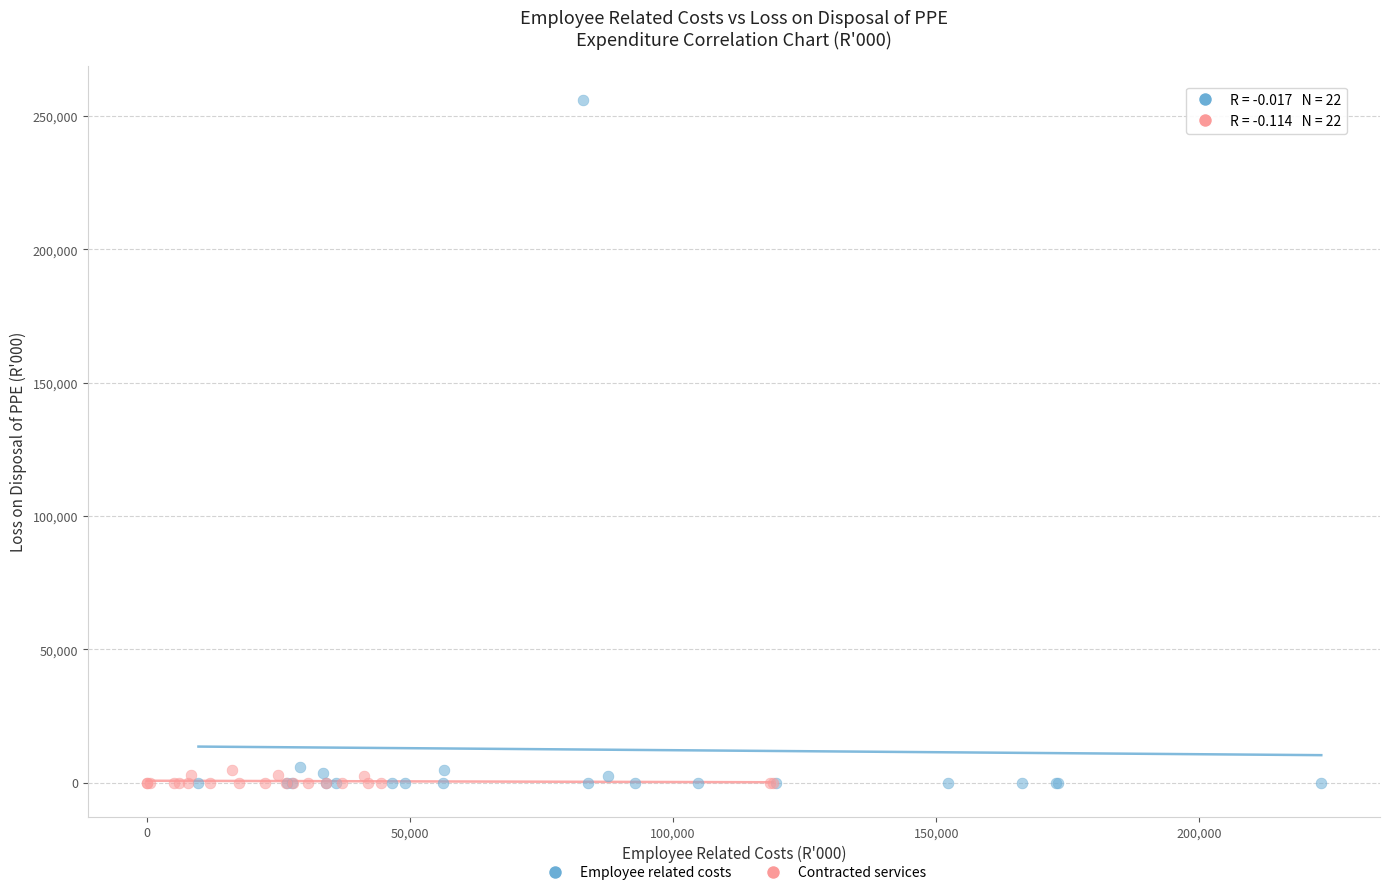

Which series has the largest Y range (max minus min)?

Employee related costs